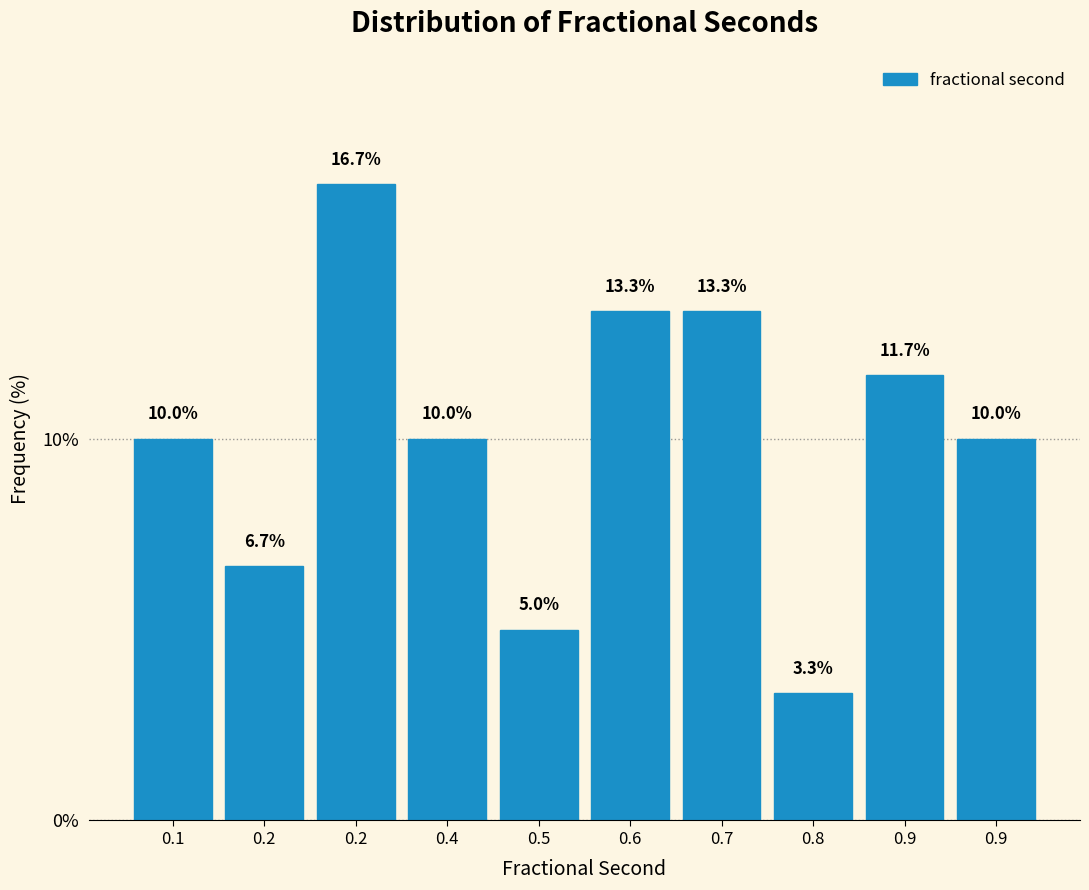

Are the bars horizontal?

No